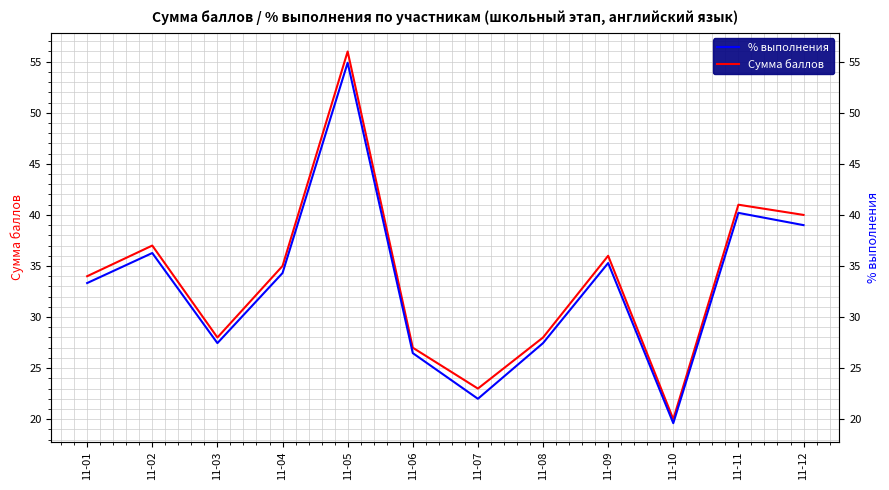

Which series changed the most between 11-01 and 11-09?

Сумма баллов